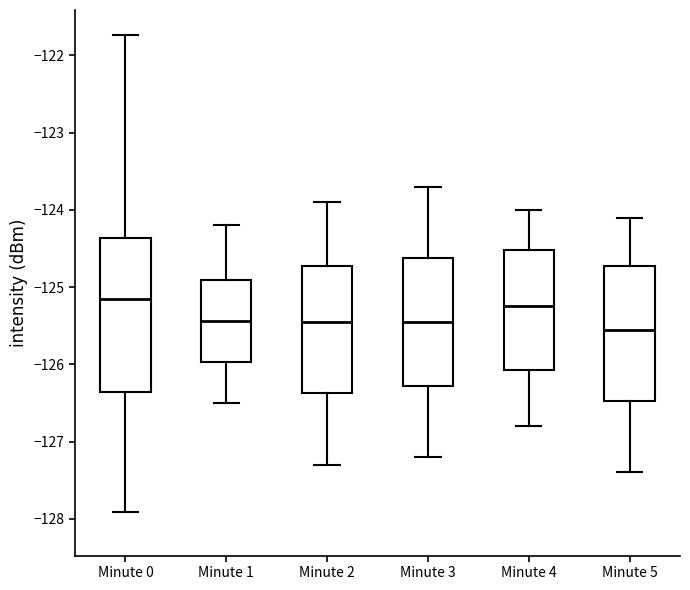

Which box is the tallest, from its lower edge to its upper edge?

Minute 0